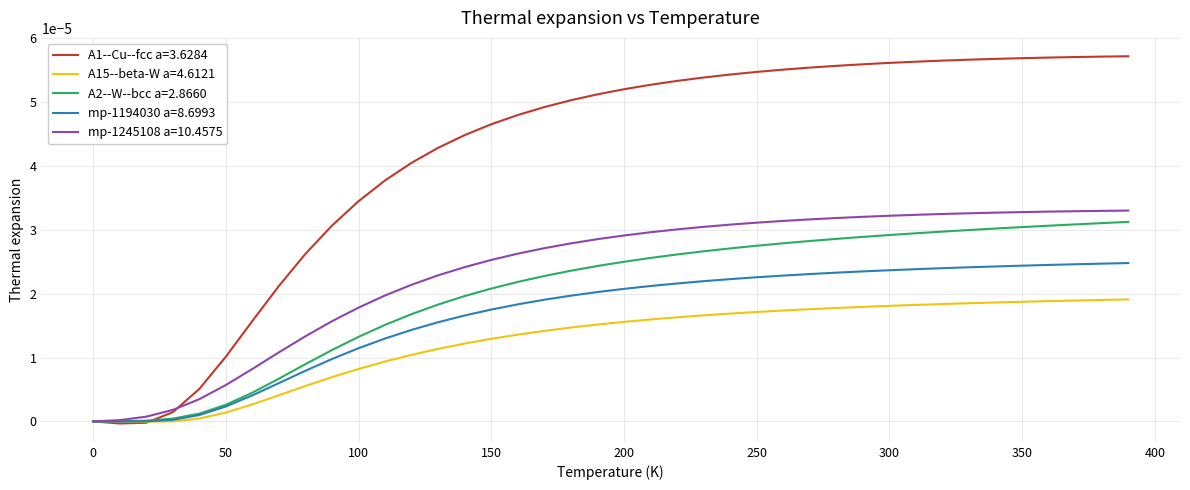

Which series has the widest spread of values?

A1--Cu--fcc a=3.6284